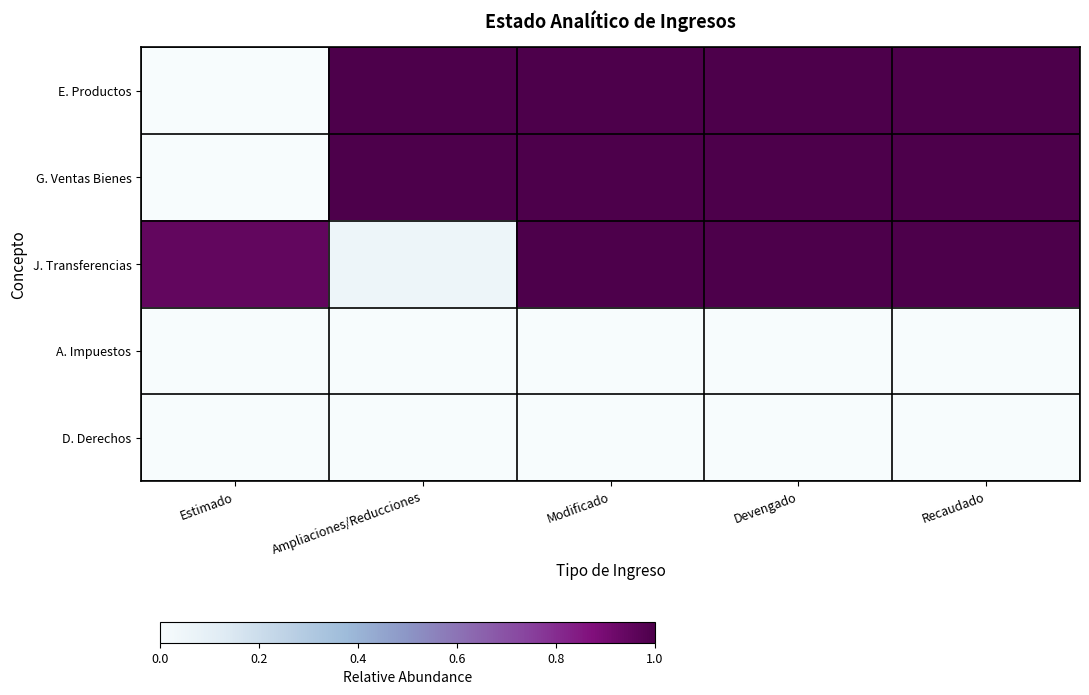

What is the greatest value displayed?

1.0